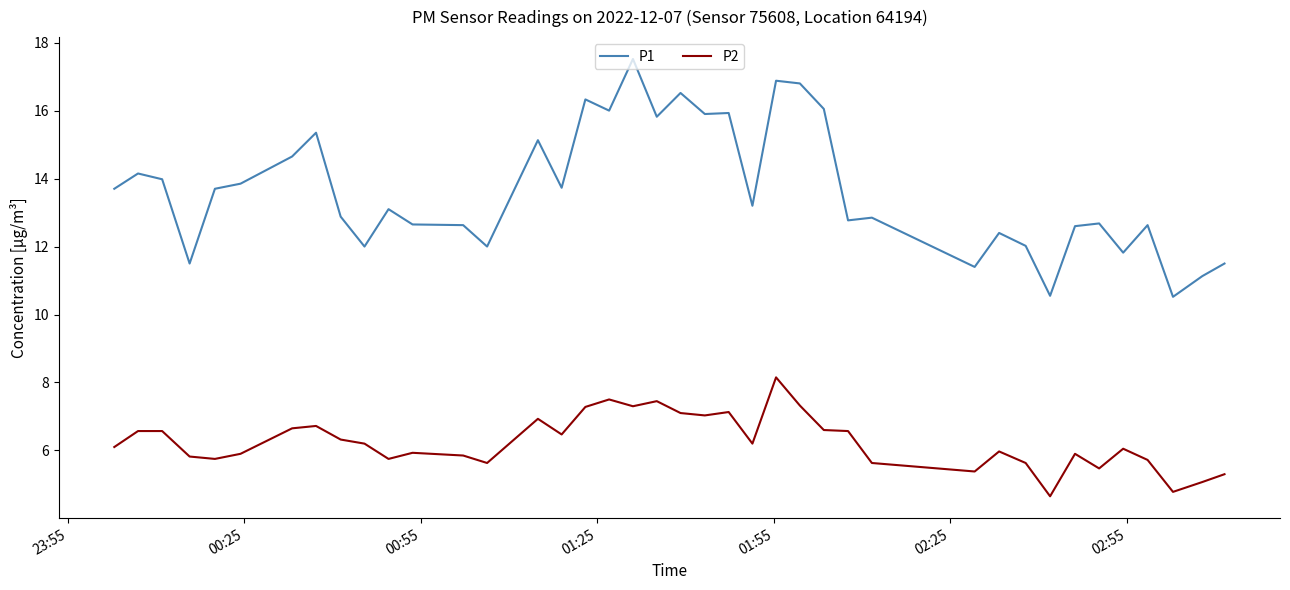

What is the difference between the maximum and minimum values in the P2 series?

3.5